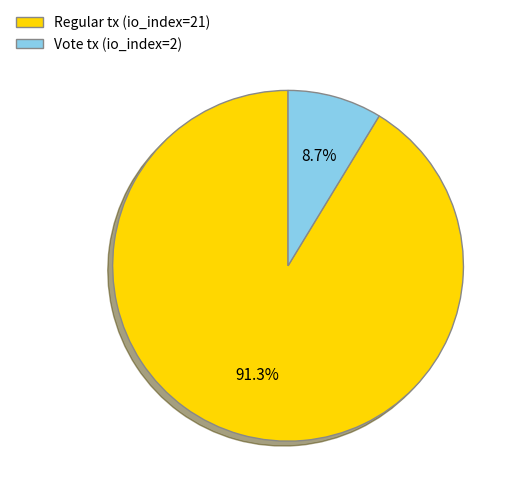

How many segments does this pie chart have?

2